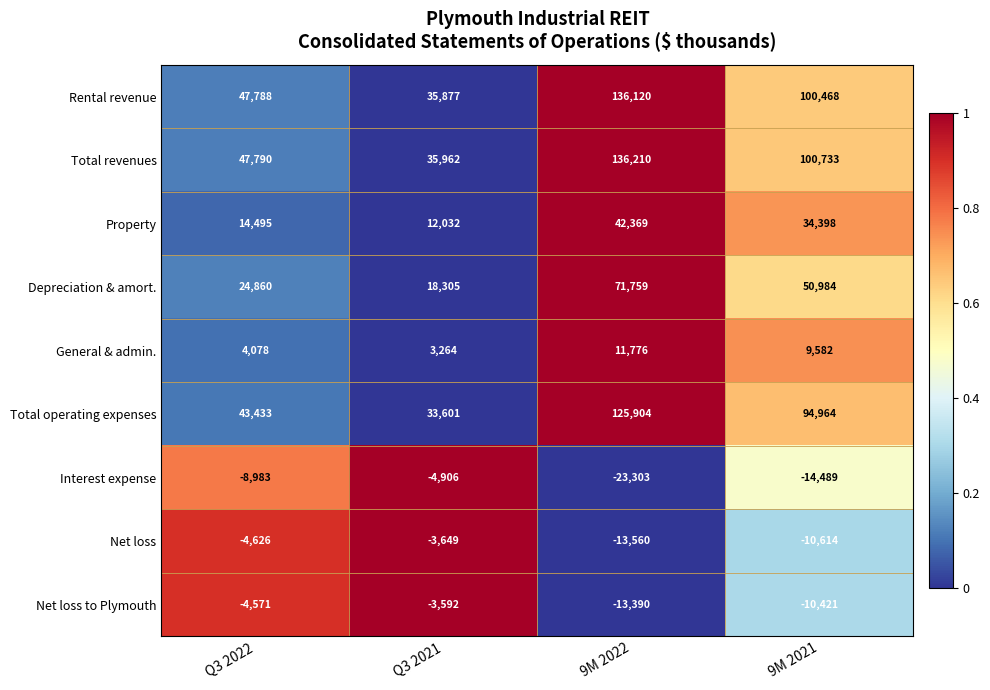

Which series has the largest total across all categories?

Total revenues